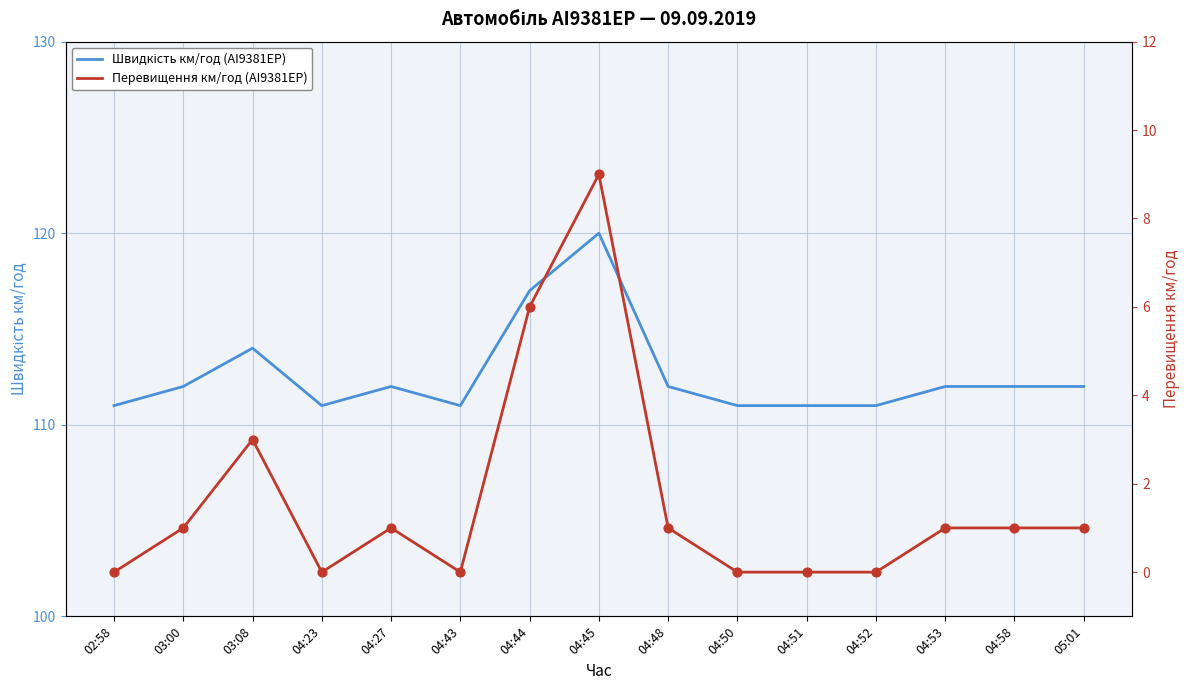

Is the value of Перевищення км/год (AI9381EP) at 04:50 greater than the value of Швидкість км/год (AI9381EP) at 04:23?

No